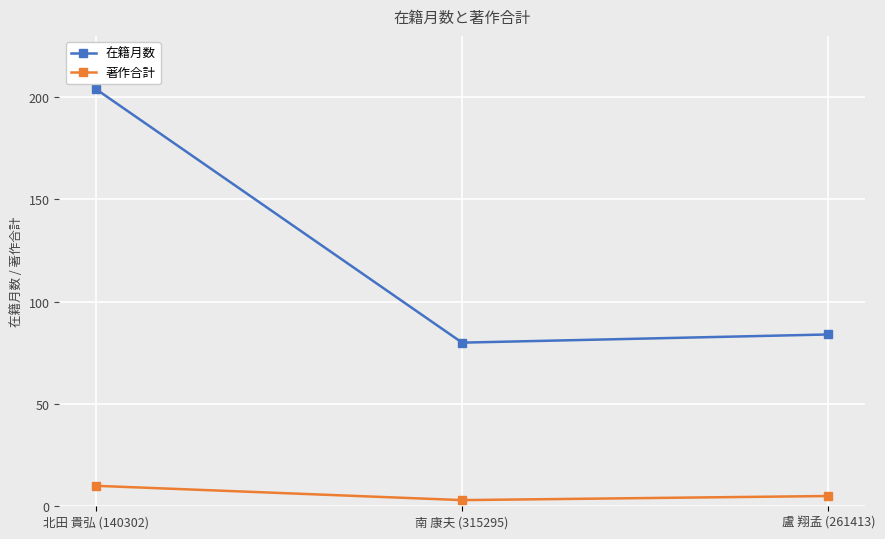

Rank the series by their average value, from highest to lowest.

在籍月数, 著作合計